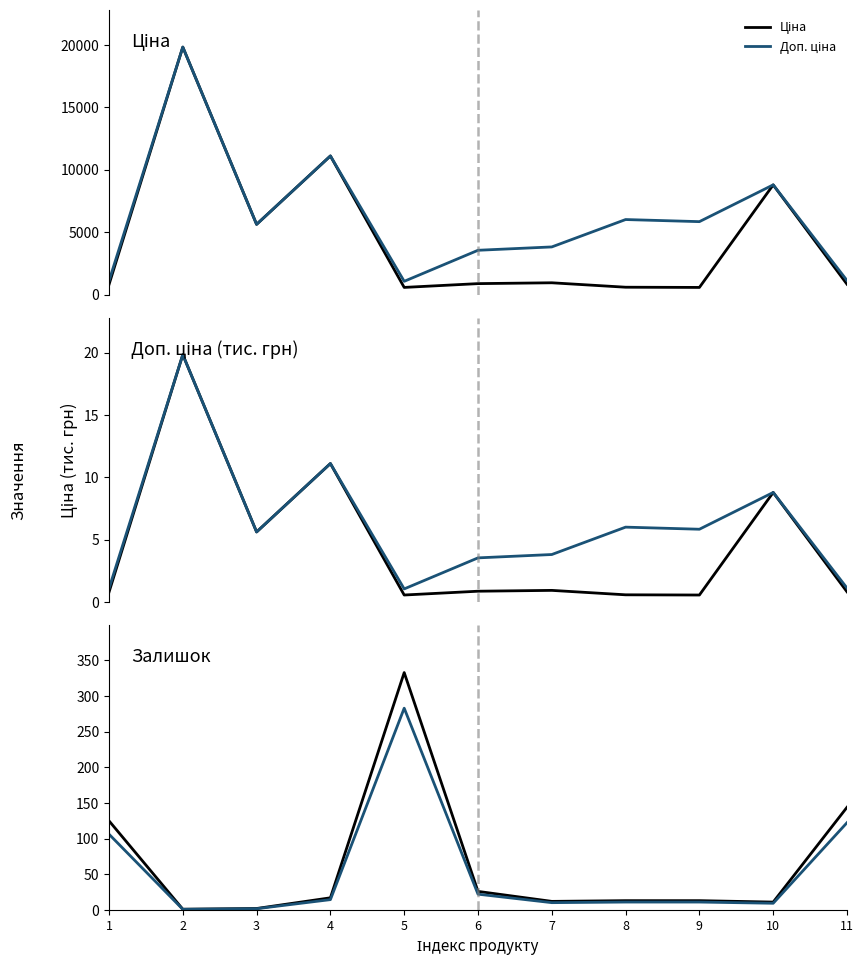

What is the difference between the highest and lowest values at 4?

11102.5